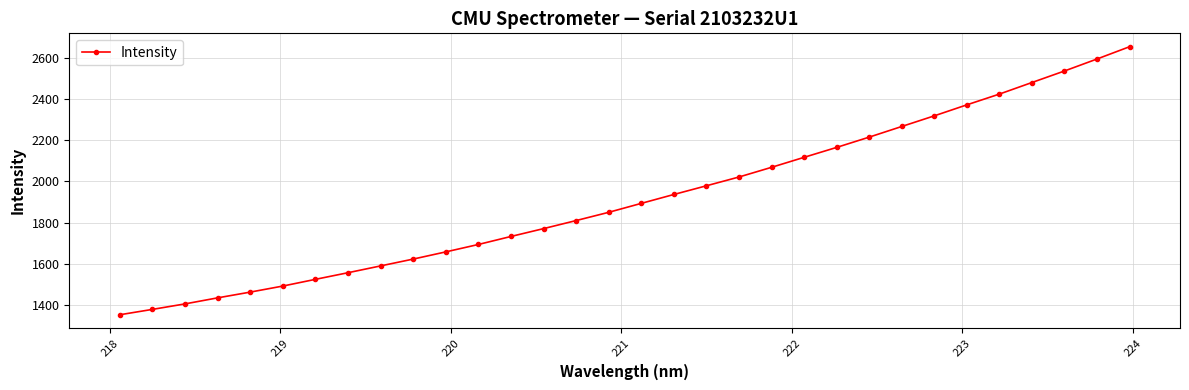

What is the smallest value displayed?

1353.1